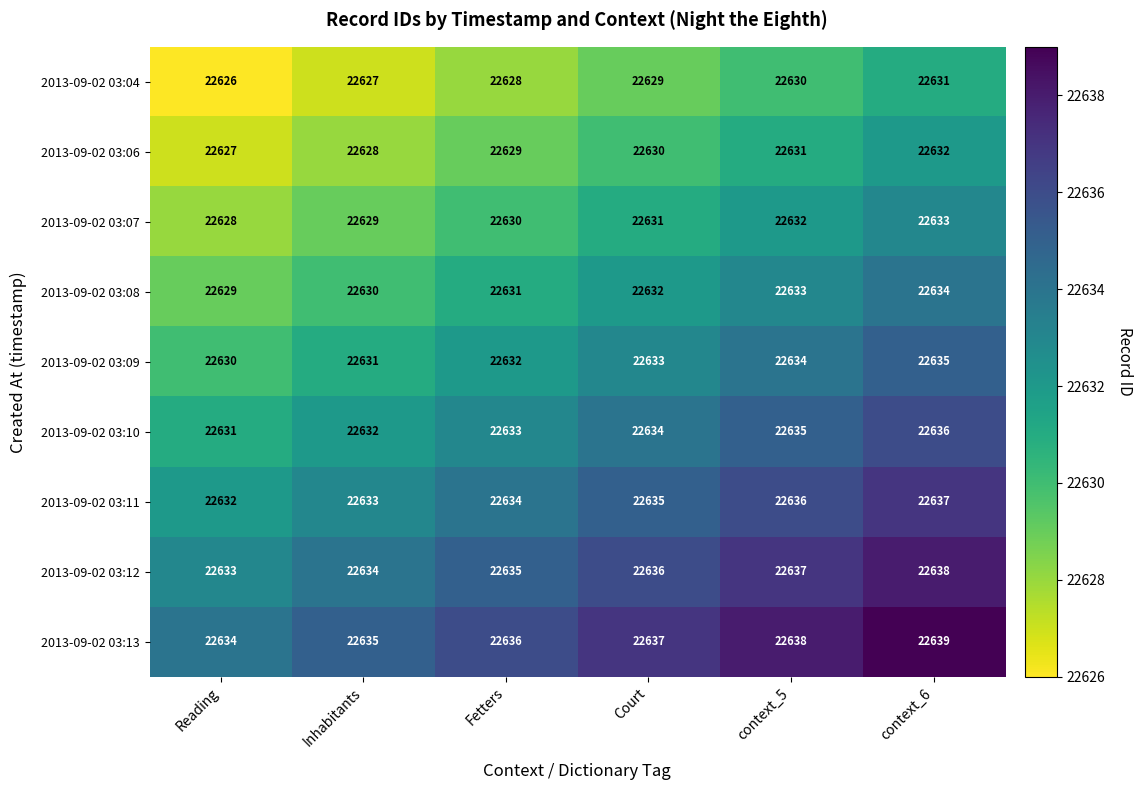

How many 2013-09-02 03:08 values are between 22630 and 22633?

4